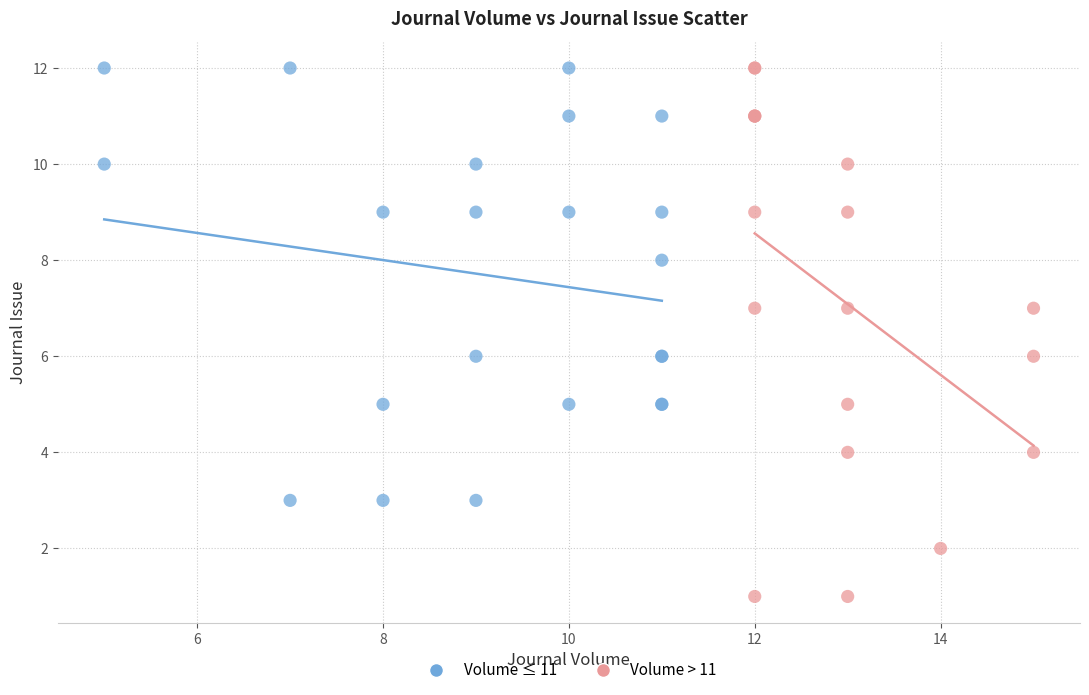

What are all the series names shown in the legend?

Volume ≤ 11, Volume > 11